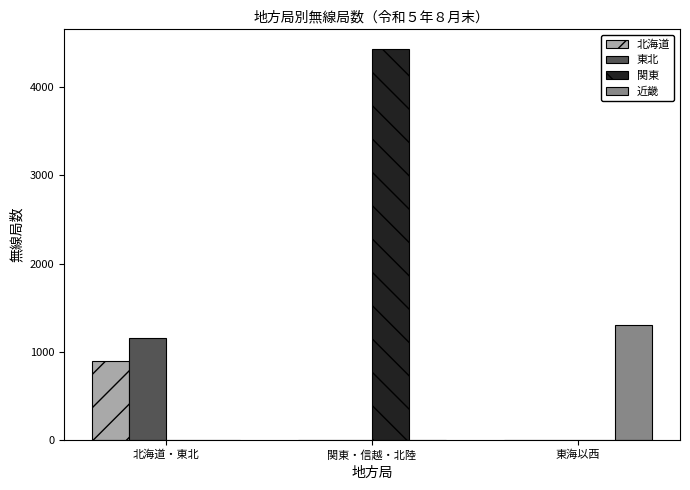

At which category does the chart reach its peak across all series?

関東・信越・北陸